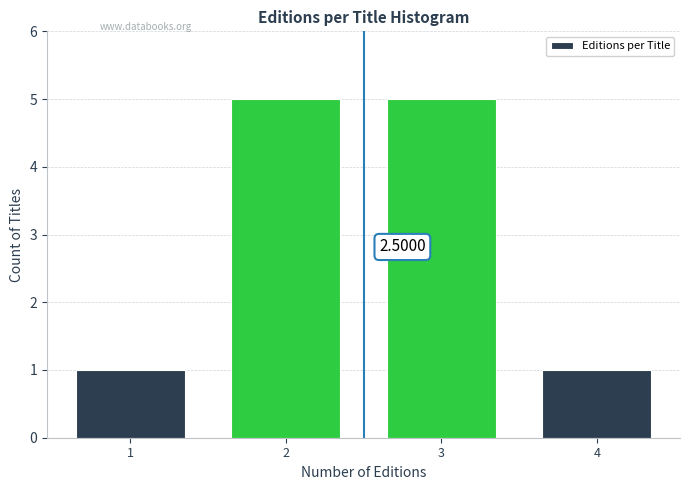

What is the ratio of the value at 2 to the value at 3?

1.0